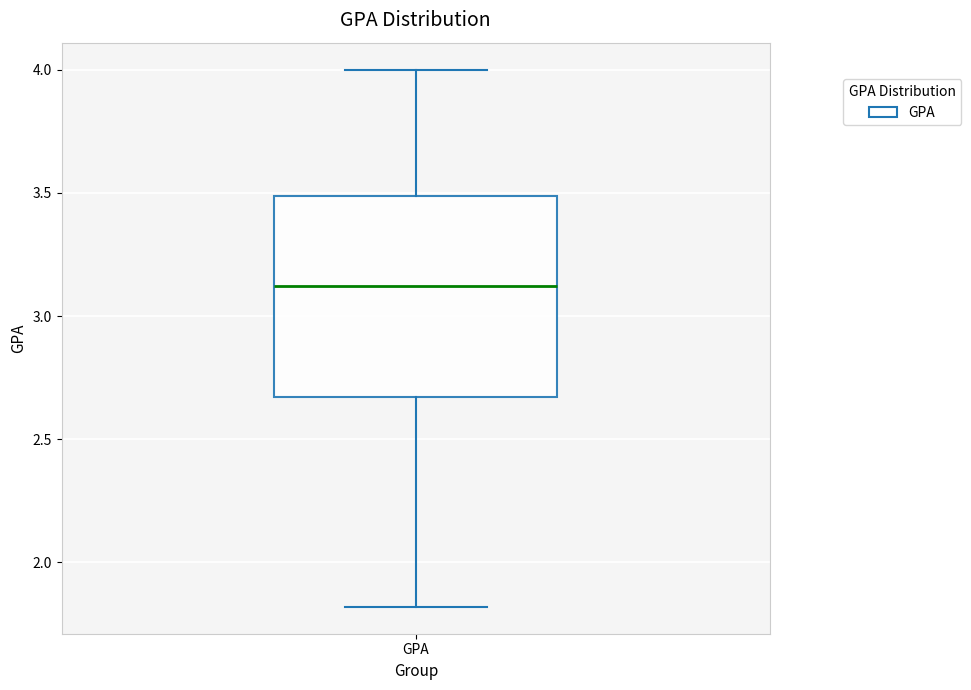

Where is the upper edge of the box for GPA on the y-axis? The values are not printed on the chart, so give them approximately, as read against the axis.

3.50